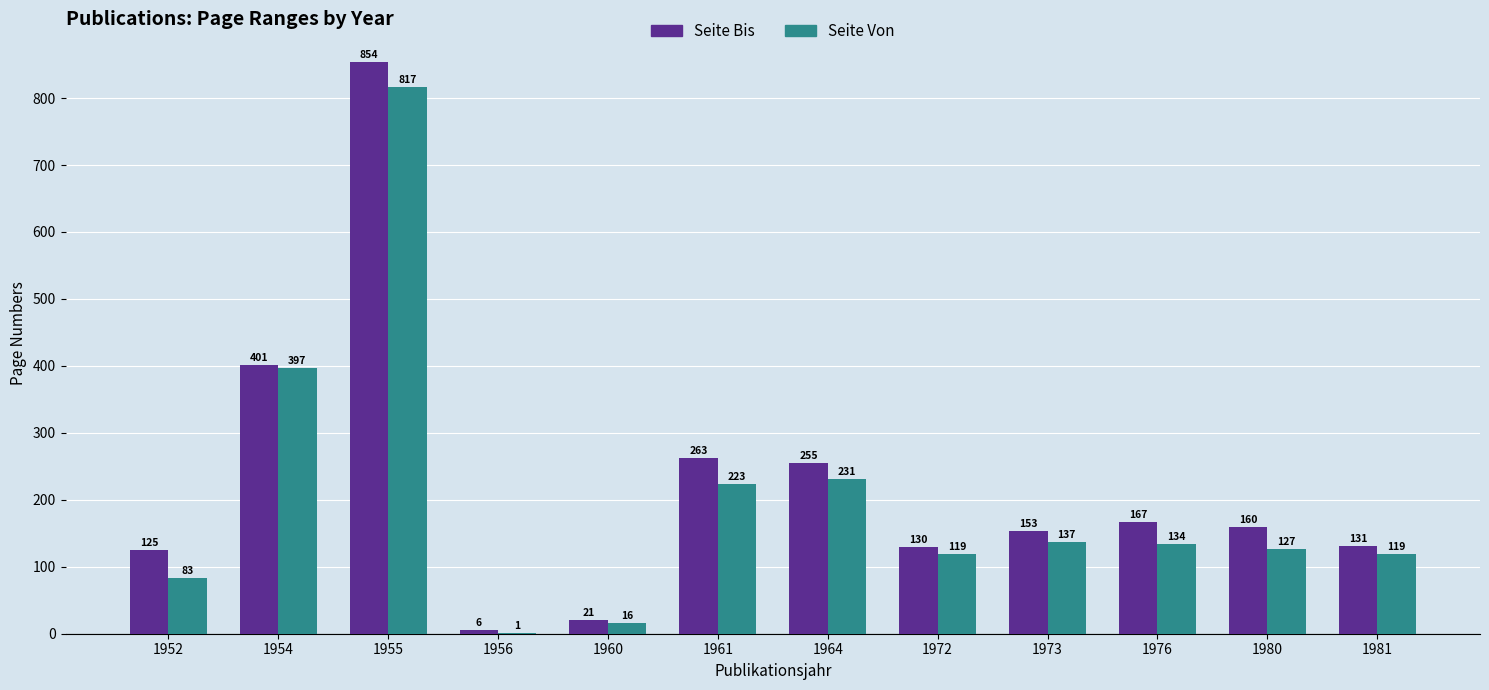

Between 1972 and 1981, which series saw the biggest shift?

Seite Bis